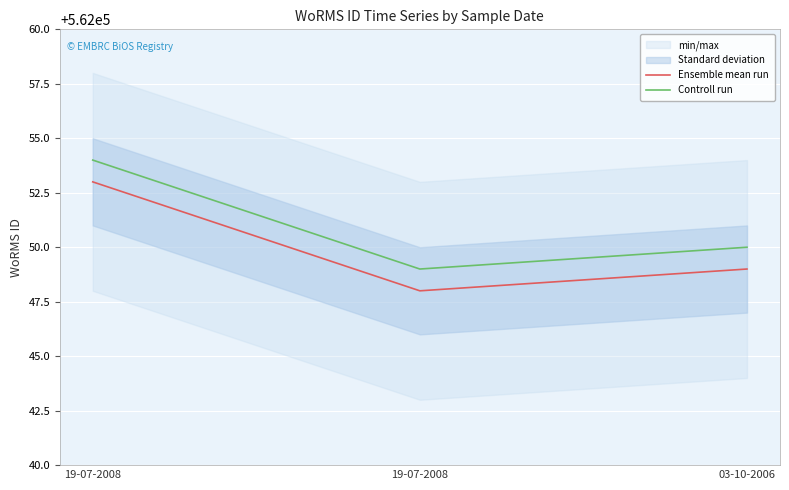

Is it true that Controll run equals 562049 at 19-07-2008?

True